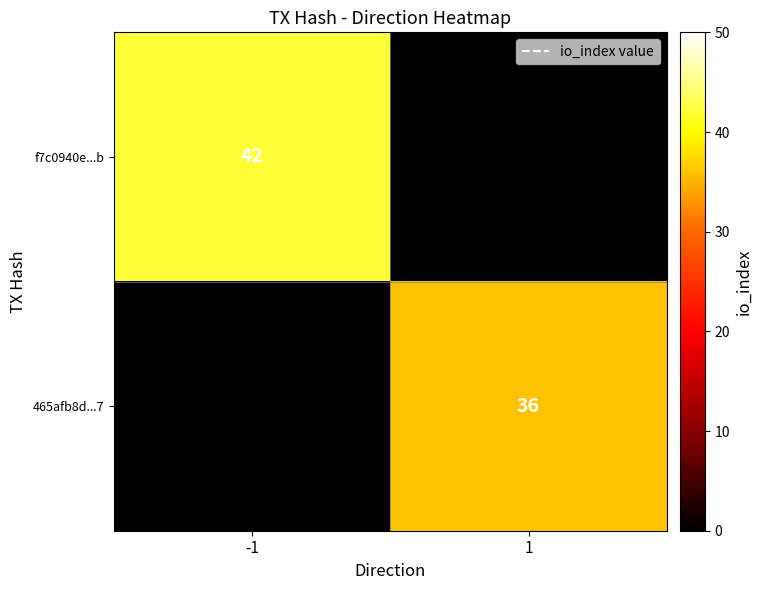

Is the value of 465afb8d...7 at 1 greater than the value of f7c0940e...b at -1?

No